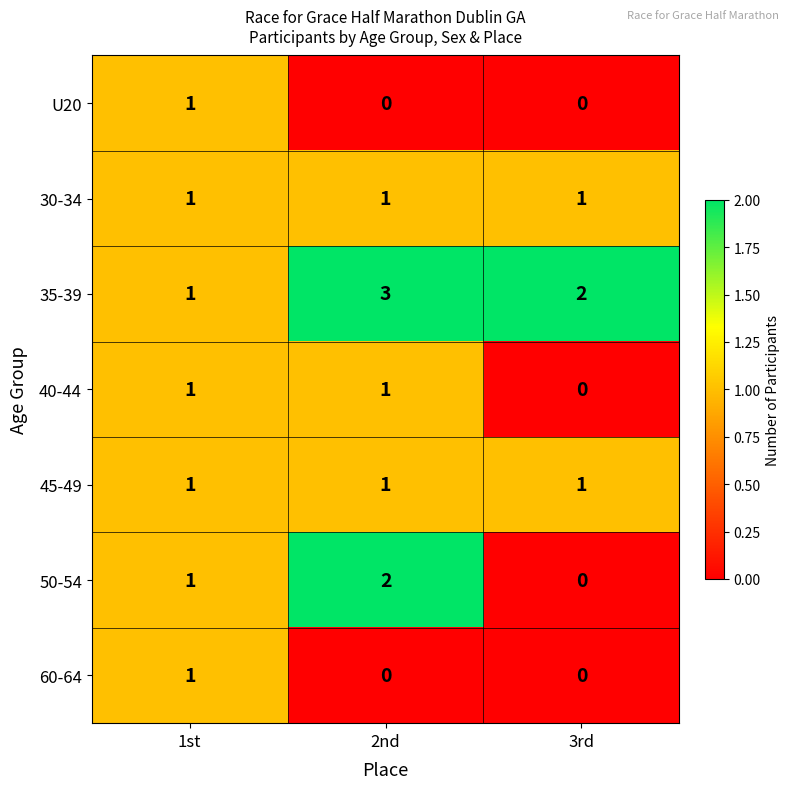

How many positive values does the 60-64 series have?

1